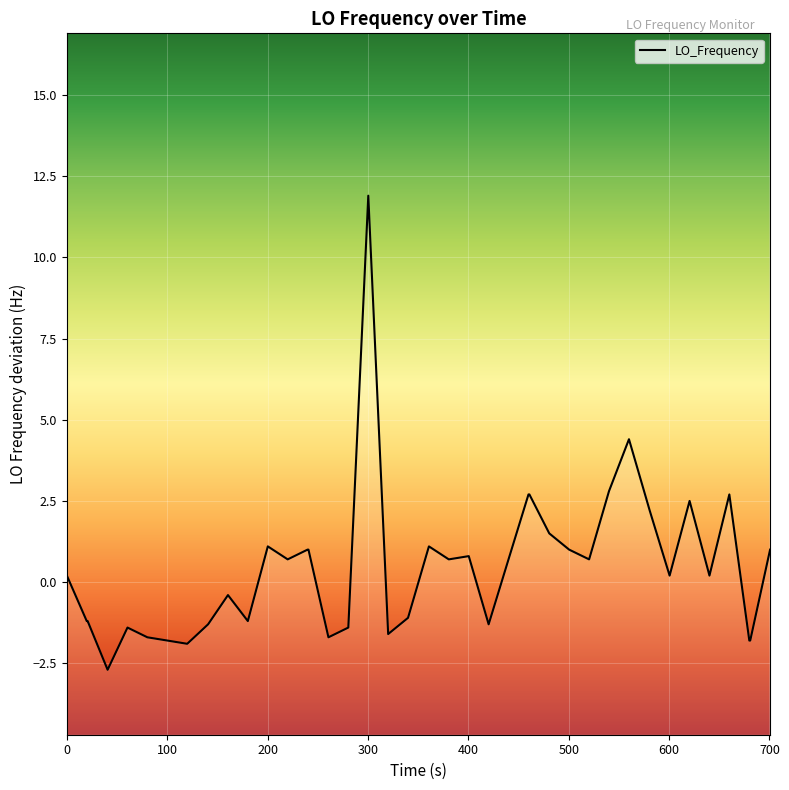

What is the difference between the maximum and minimum values?

14.6